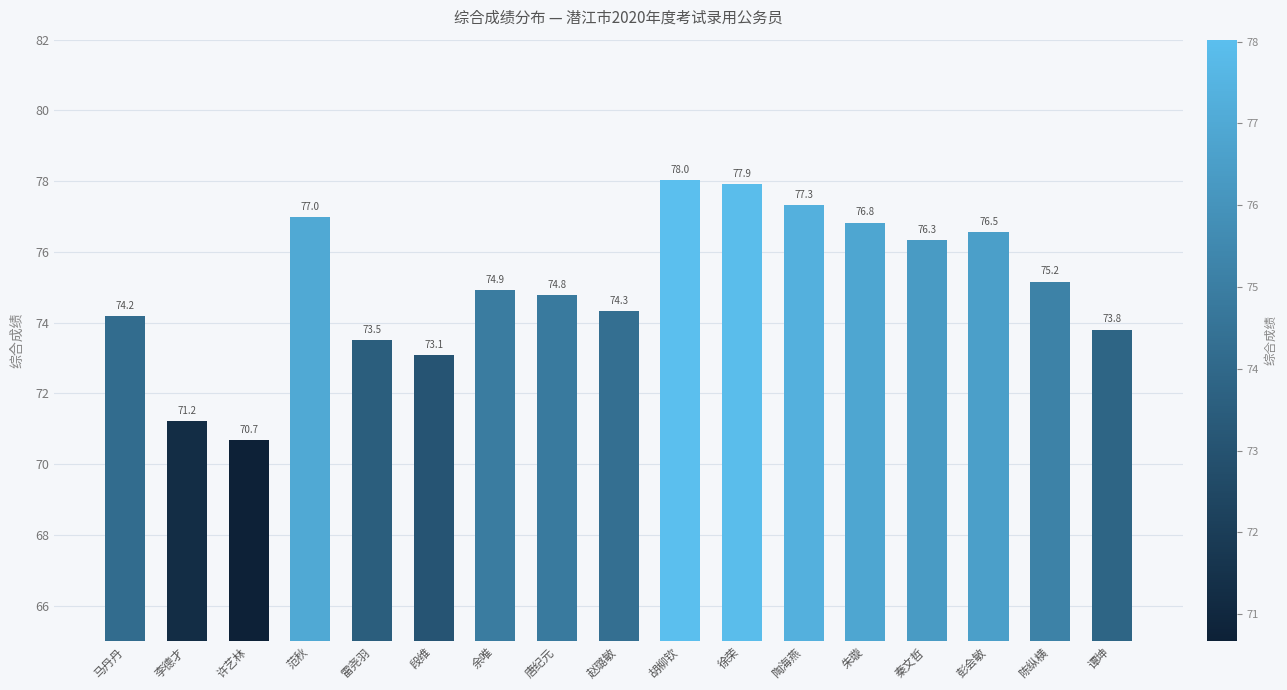

Does the chart contain stacked bars?

No